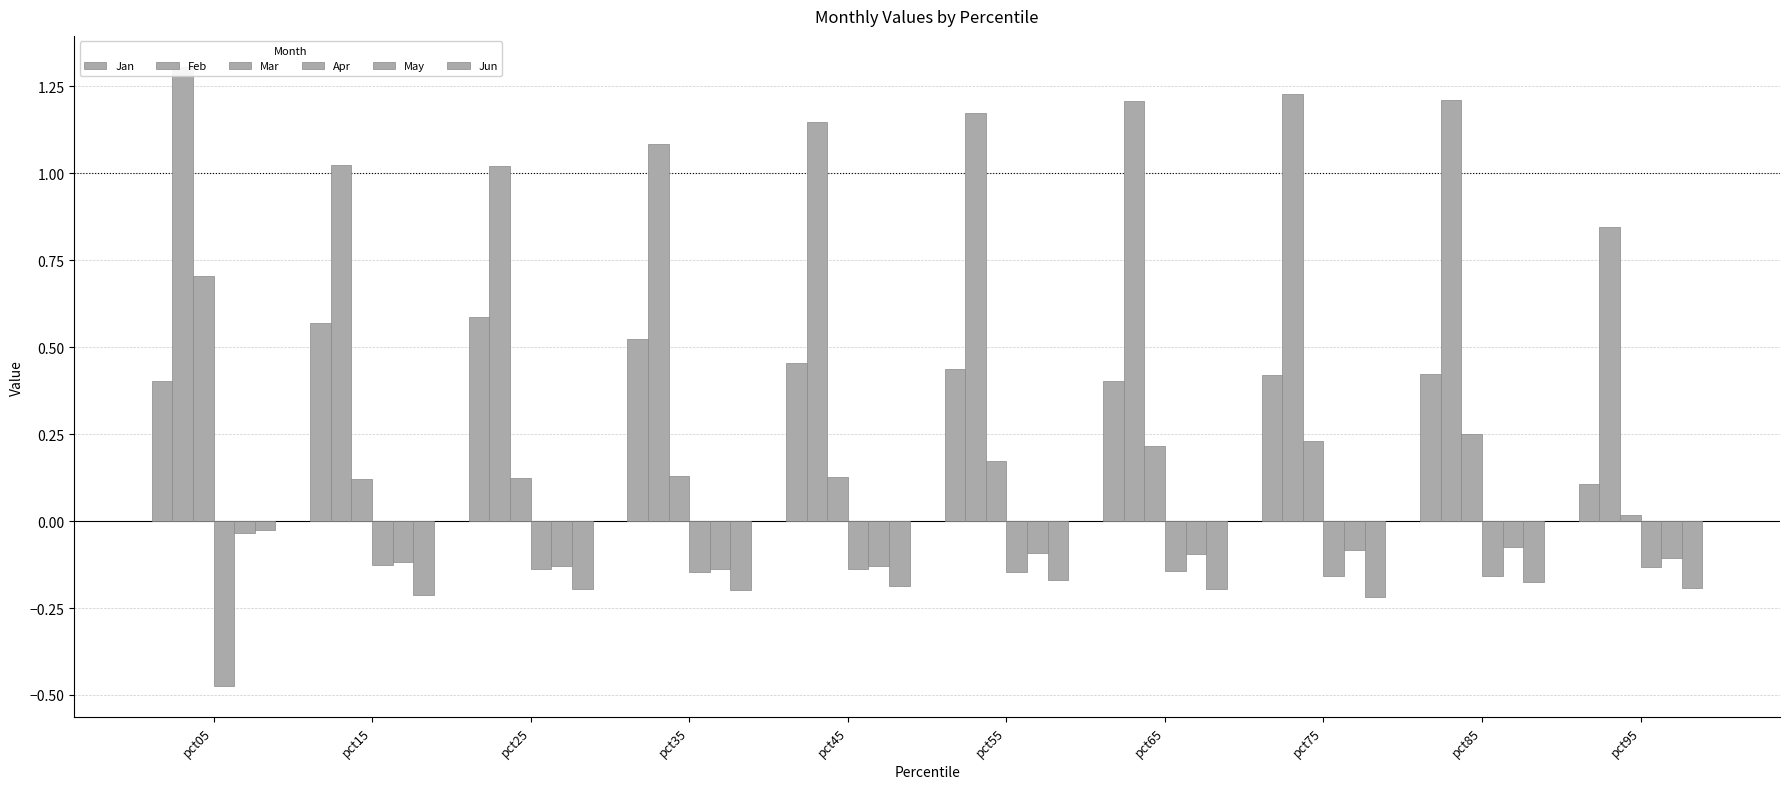

What are all the series names shown in the legend?

Jan, Feb, Mar, Apr, May, Jun